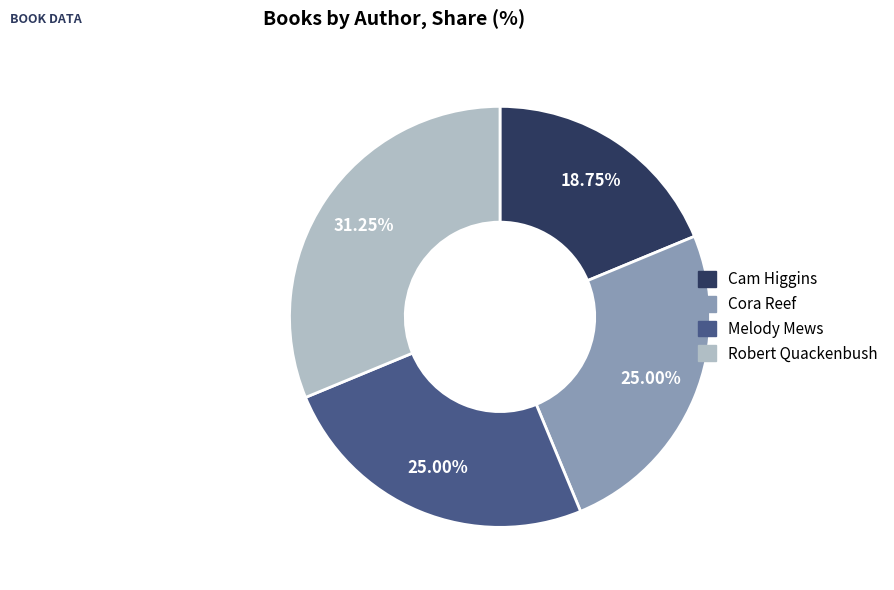

Is the sum of Cora Reef and Cam Higgins greater than half?

No